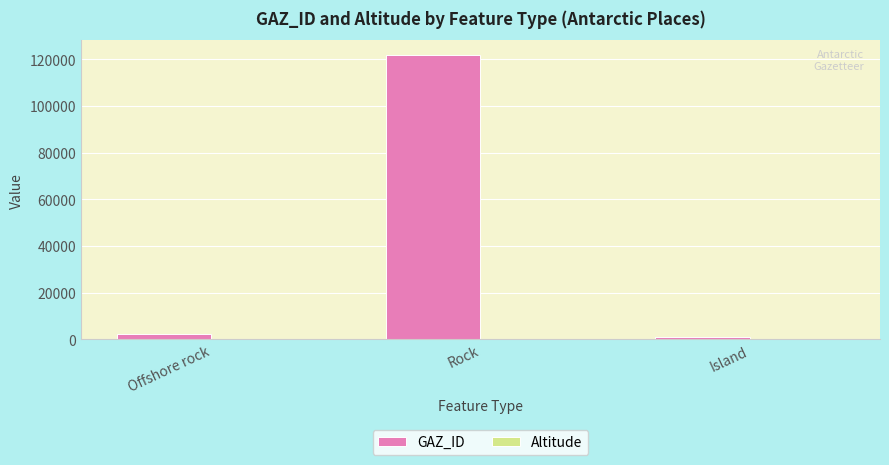

What is the greatest value displayed?

122101